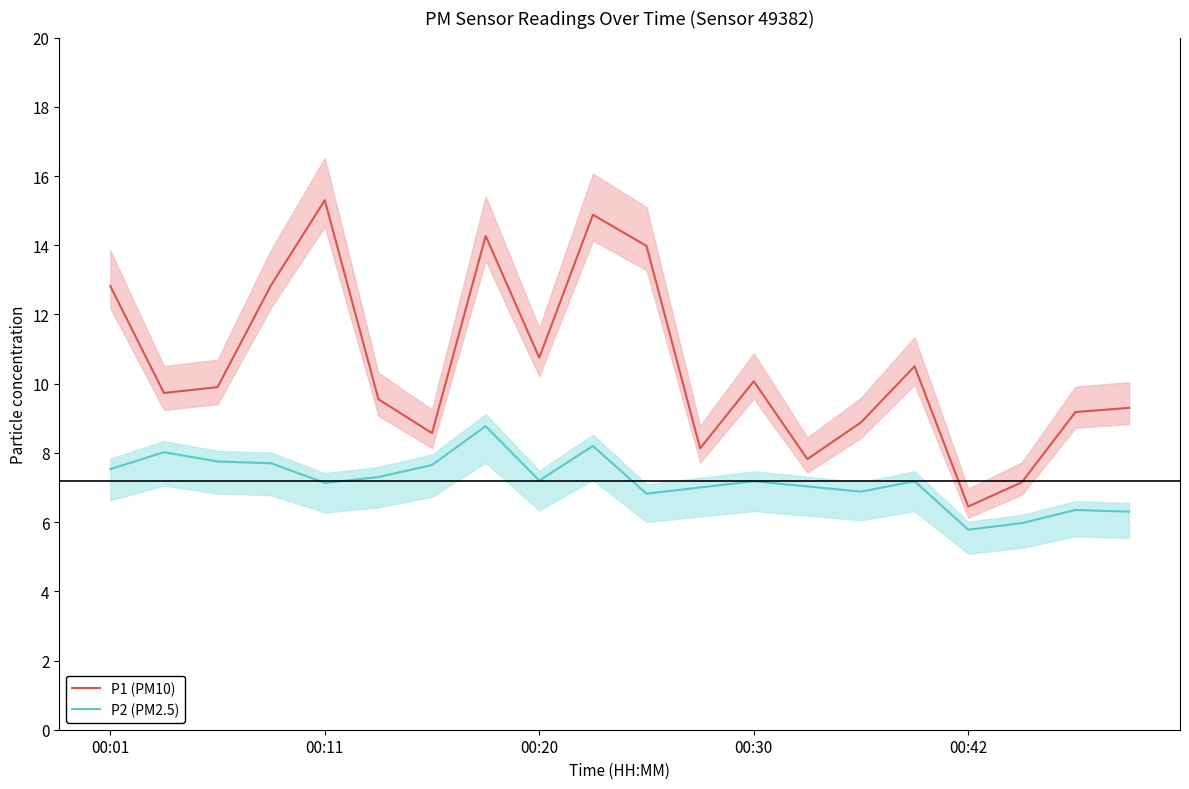

At which label is P2 (PM2.5) closest to 7?

11